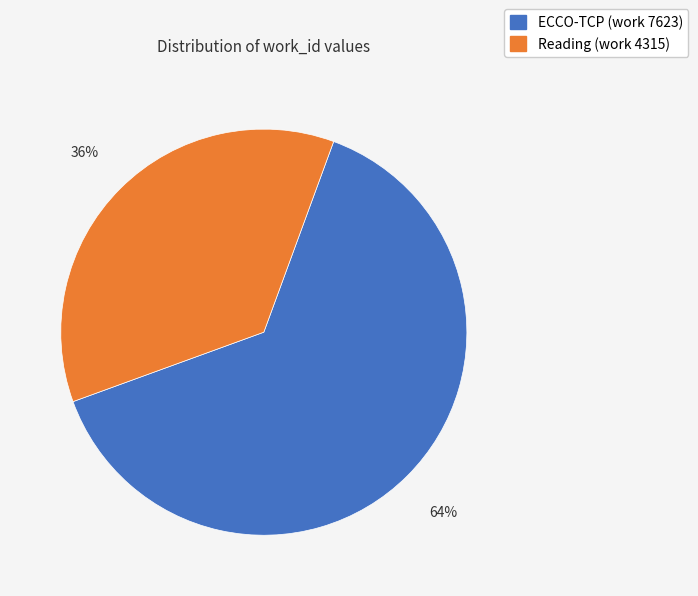

Which slice is the largest?

ECCO-TCP (work 7623)